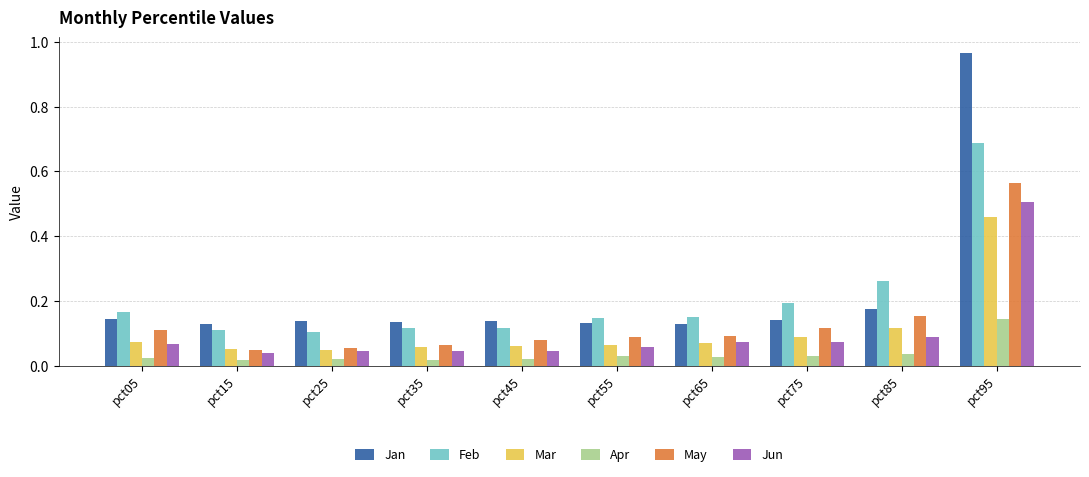

What is the difference between the maximum and second lowest values in the Mar series?

0.4